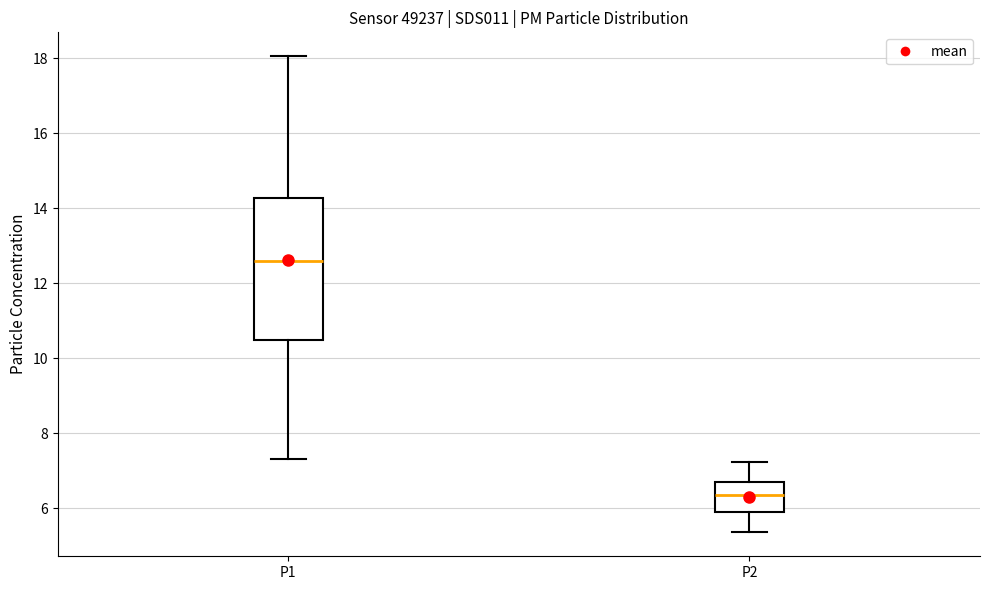

Reading left to right, read every box against the y-axis: the position of its median line, the range the box covers, and the ends of its whiskers. The values are not printed on the chart, so give them approximately, as read against the axis.

P1: median 12.6, box 10.4 to 14.2, whiskers 7.4 to 18.0
P2: median 6.4, box 5.8 to 6.6, whiskers 5.4 to 7.2